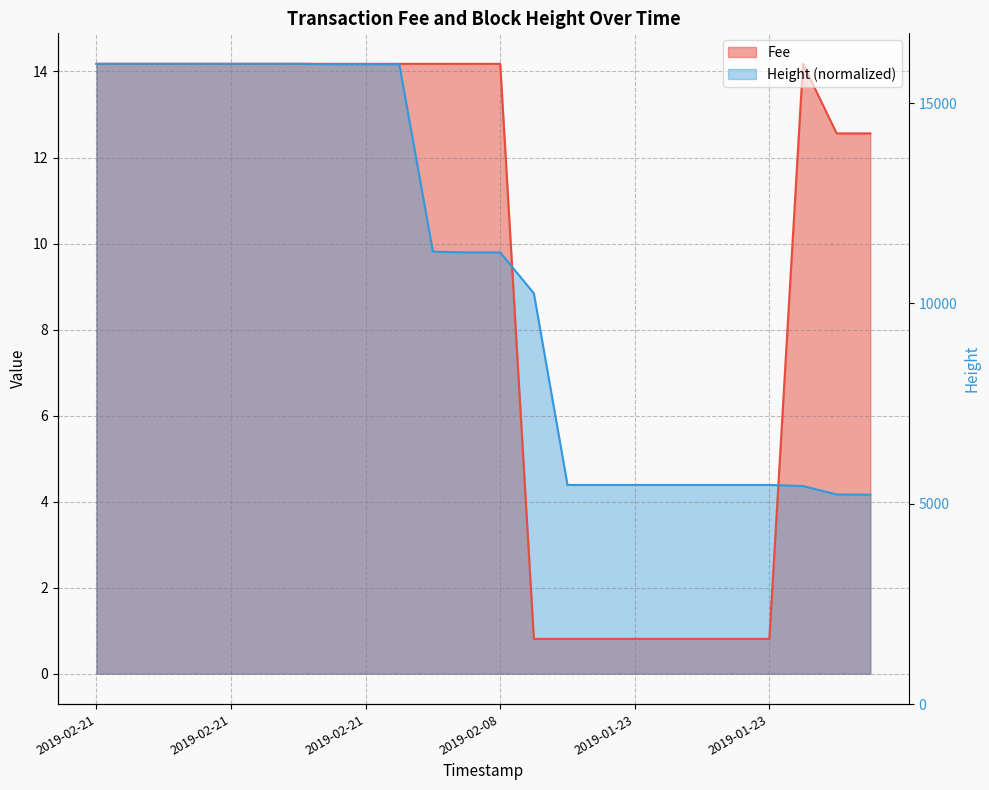

Where do Fee and Height first cross each other?

2019-02-08 18:53:00 and 2019-02-05 22:17:44